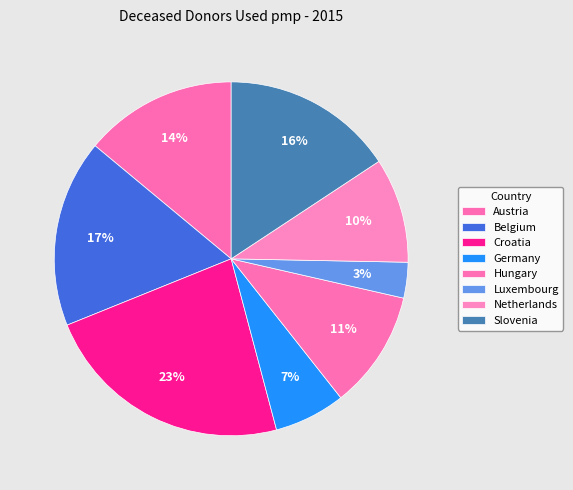

To the nearest percent, what is the average slice percentage?

12%